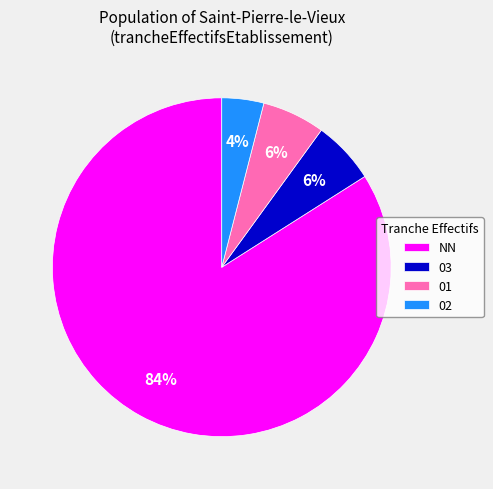

Combined, do NN and 01 account for over 50%?

Yes